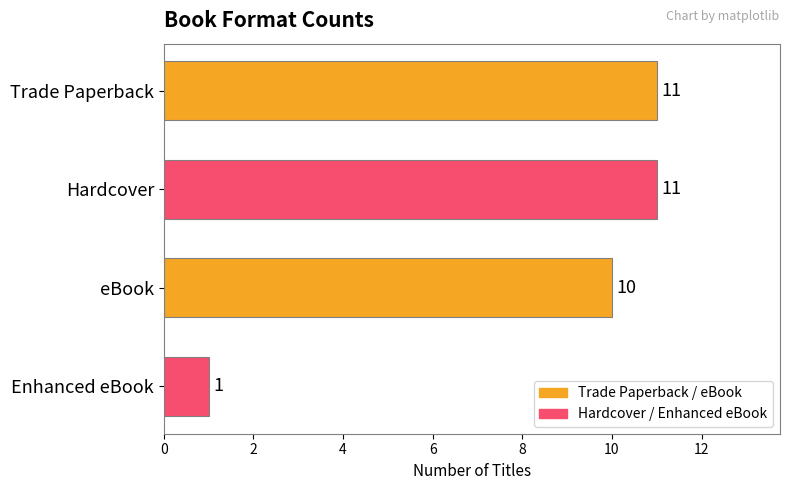

Are the bars grouped side by side (vs. stacked)?

No